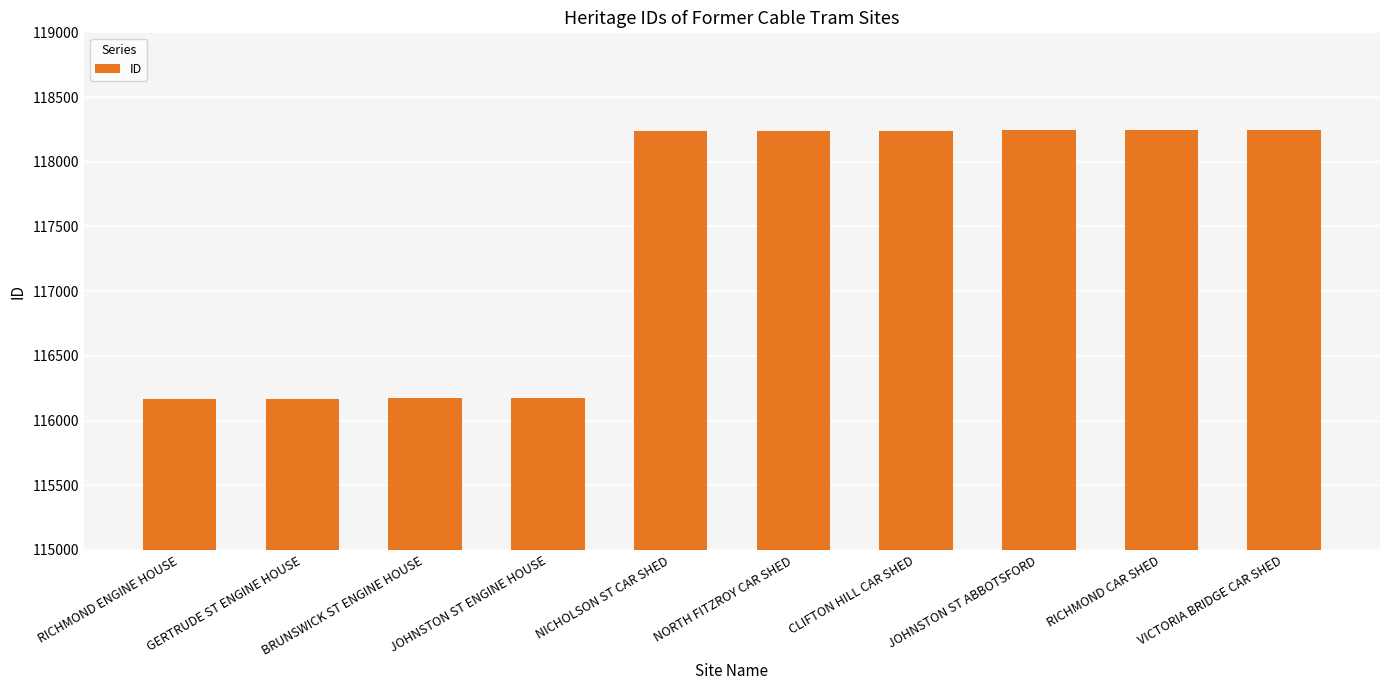

How many data points are less than 118240?

5